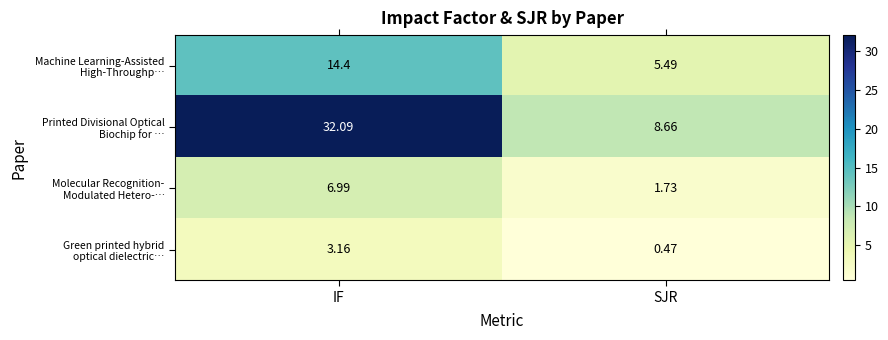

At which category is the sum across all series the highest?

IF